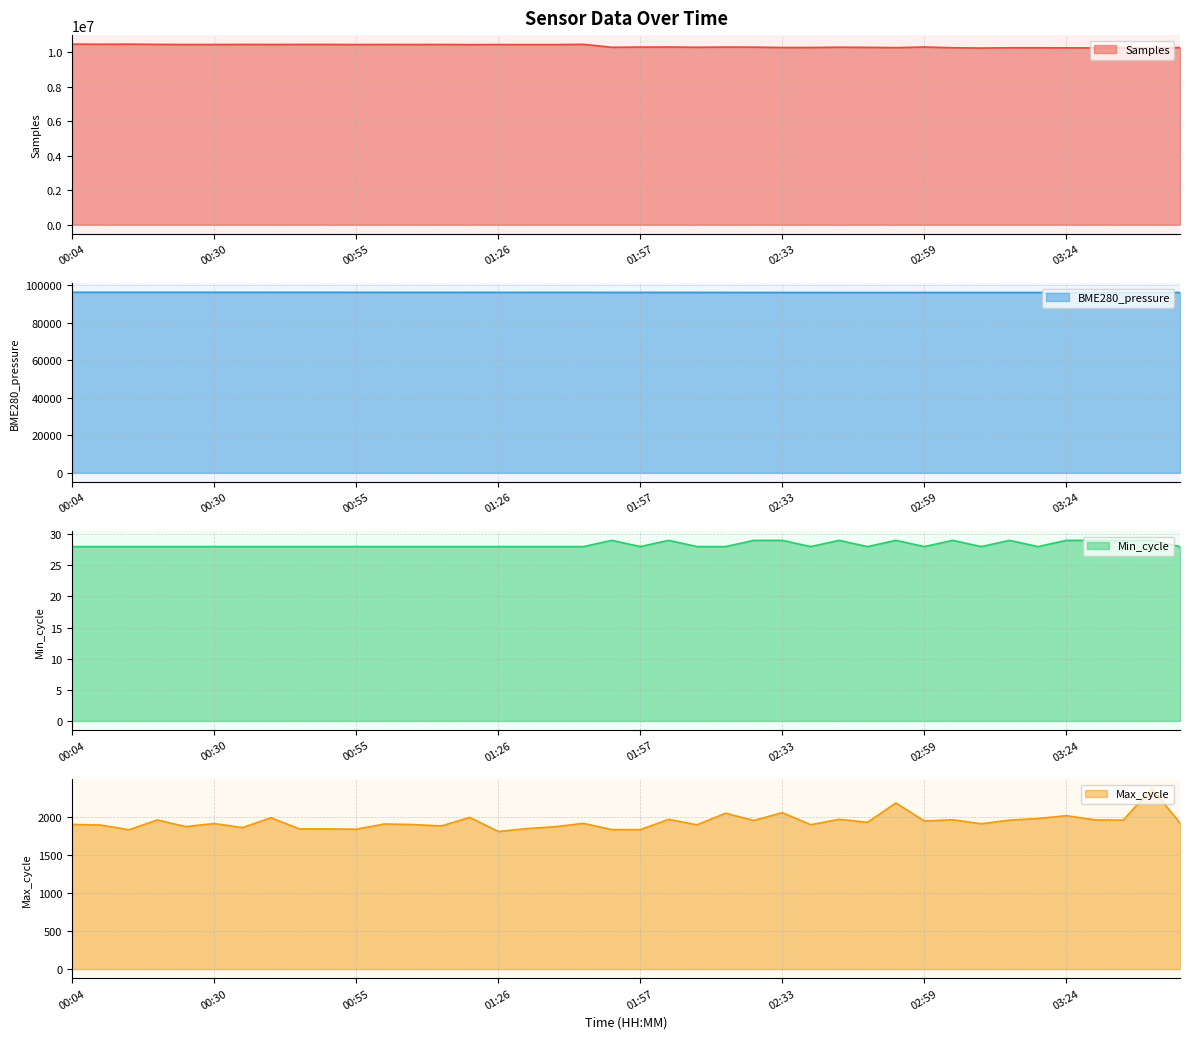

What is the label of the 32nd point from the left?

03:04